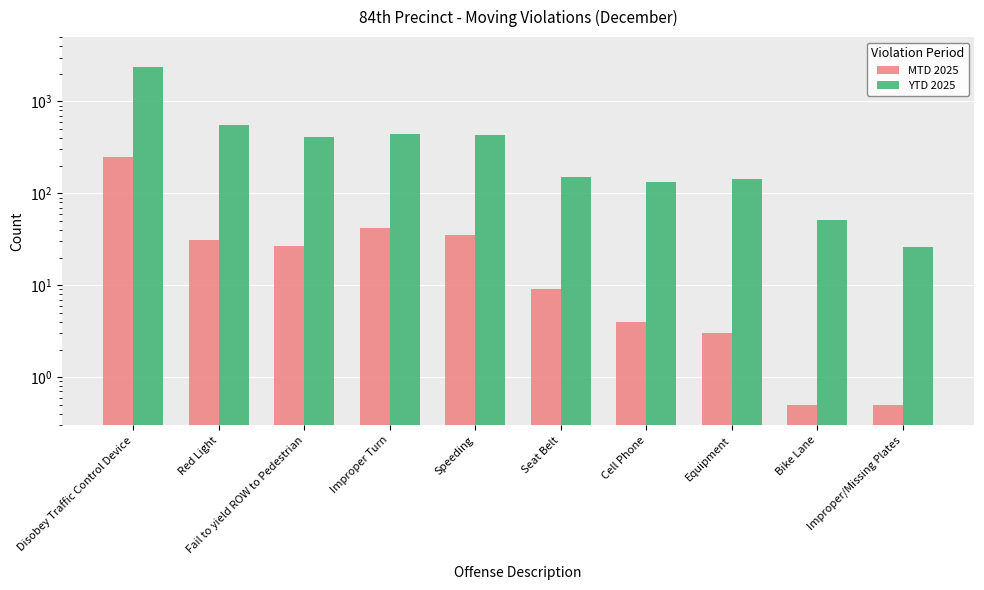

Rank the series at Equipment from highest to lowest value.

YTD 2025, MTD 2025